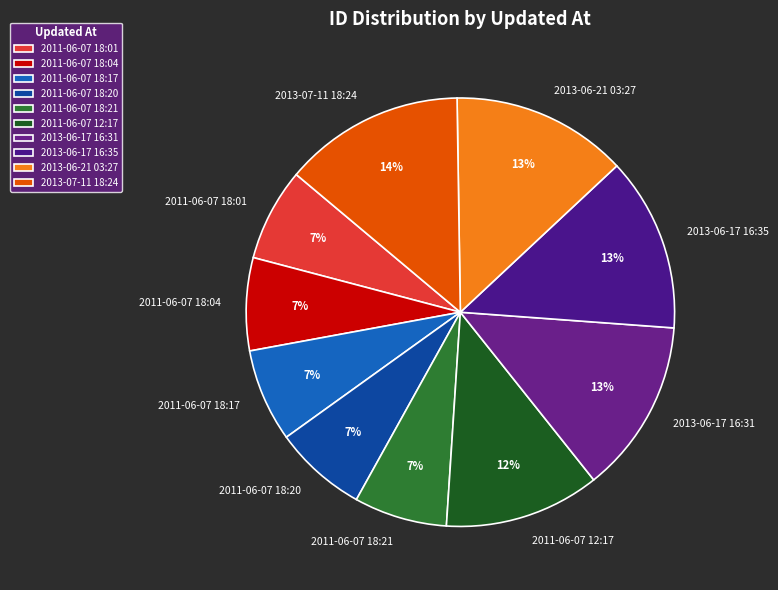

The 2011-06-07 18:04 slice represents 15% of the pie. True or false?

False